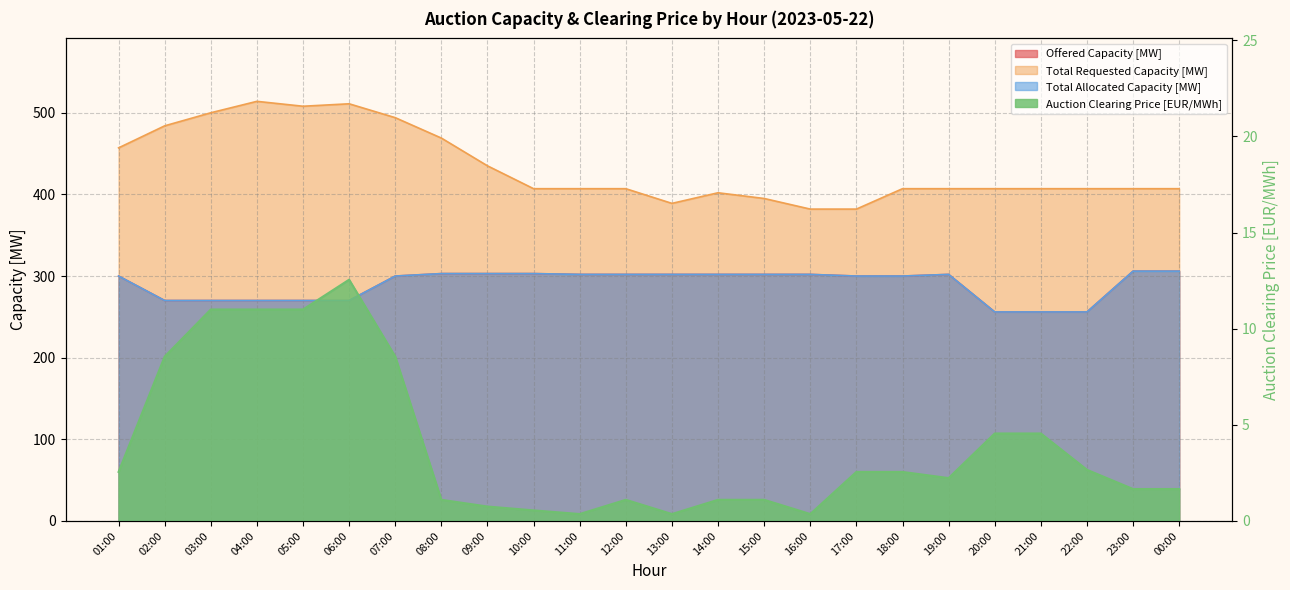

At which category is the sum across all series the highest?

07:00